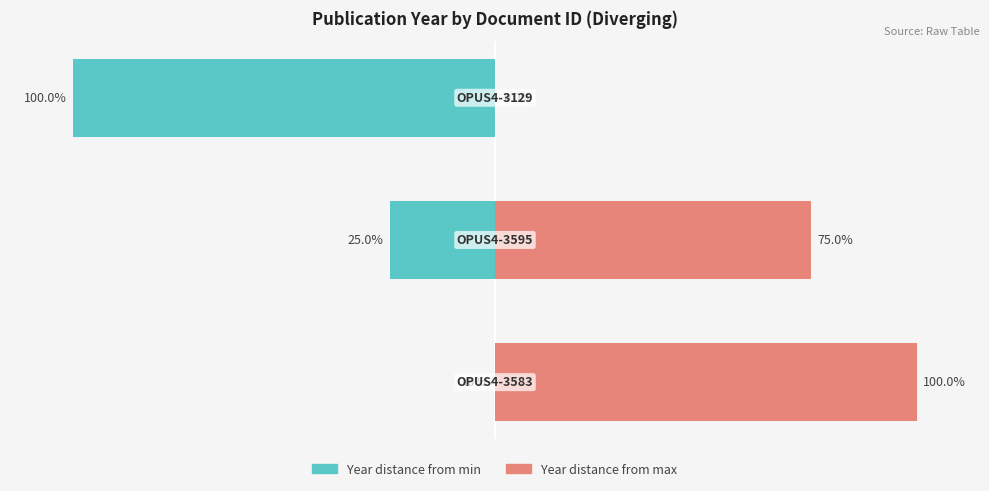

What is the difference between the highest and lowest values at −150?

100